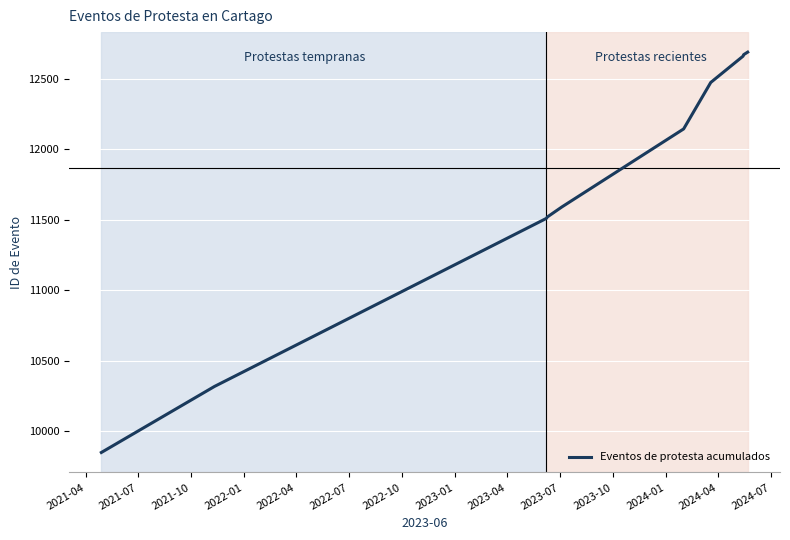

What is the difference between the maximum and second lowest values?

2370.0